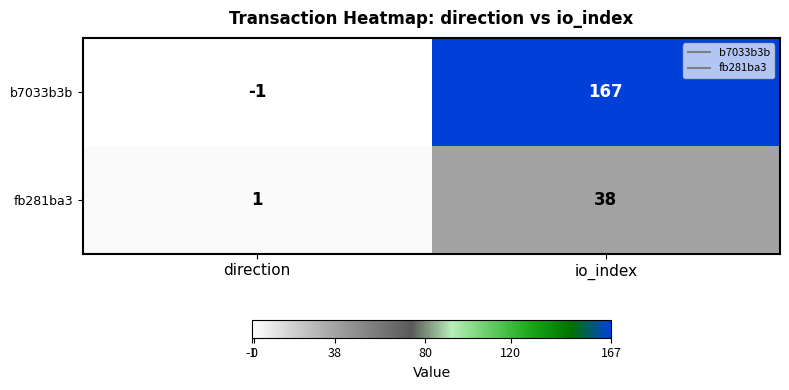

Reading left to right, list all the values displayed in this chart.

b7033b3b: direction=-1	io_index=167
fb281ba3: direction=1	io_index=38